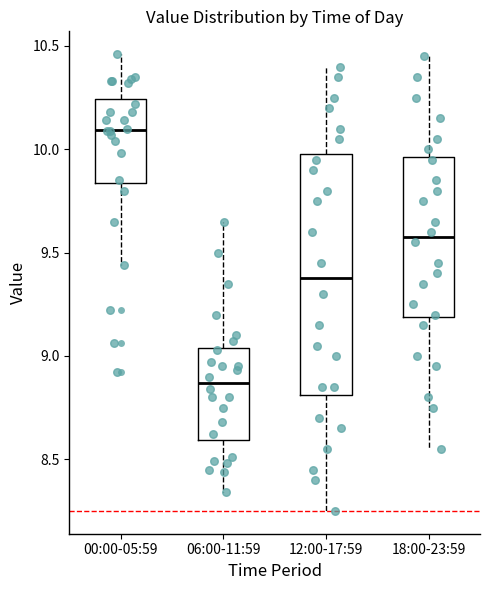

Which box is the tallest, from its lower edge to its upper edge?

12:00-17:59